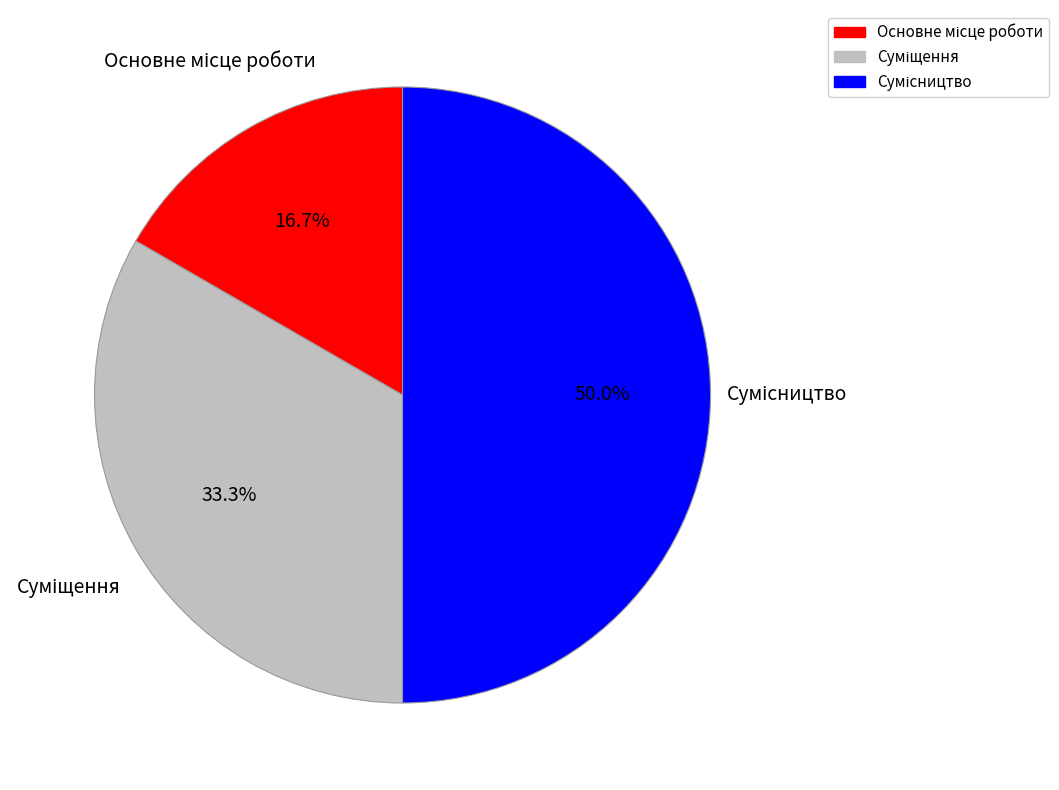

What is the total percentage of Суміщення and Основне місце роботи?

50.0%